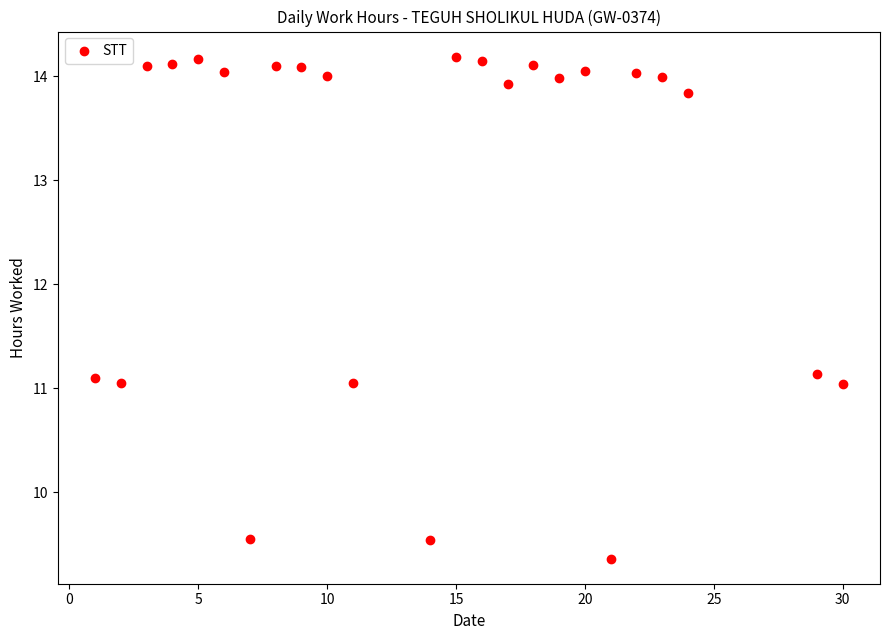

What is the range of X values (max minus min)?

29.0